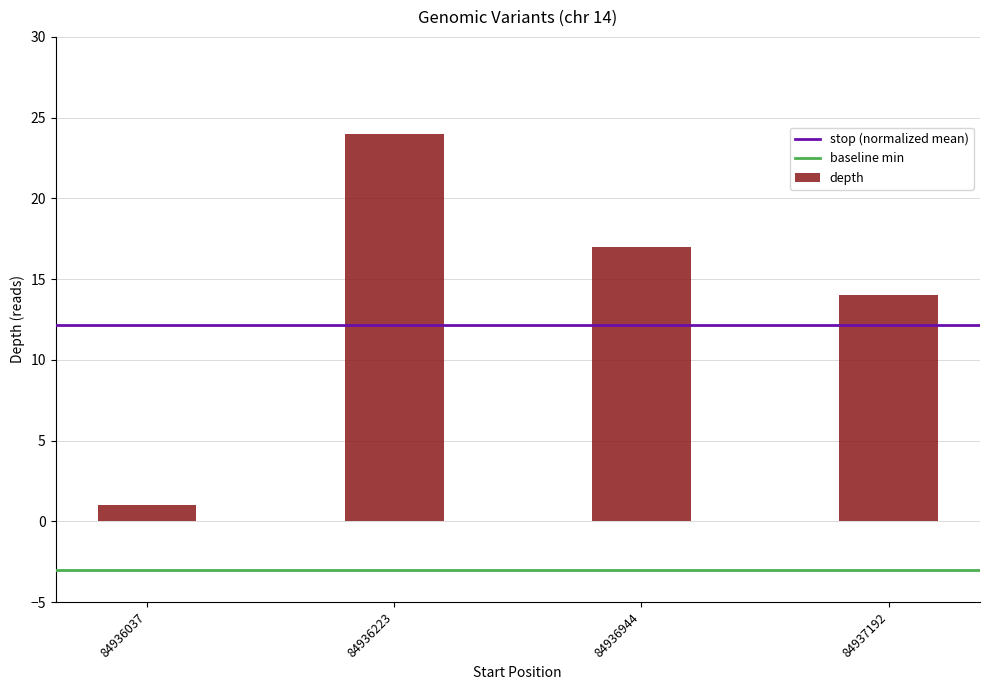

What is the sum of all values?

56